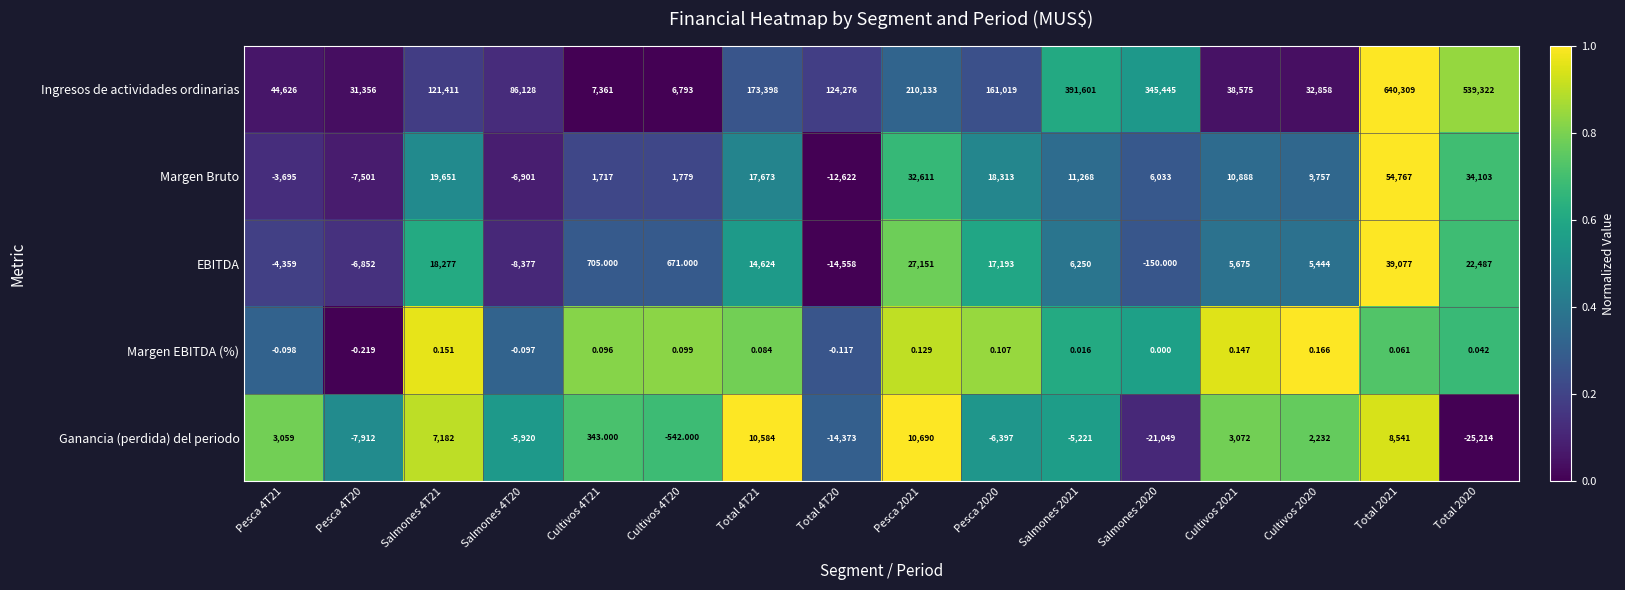

What is the total value across all series at Pesca 4T20?

9090.8